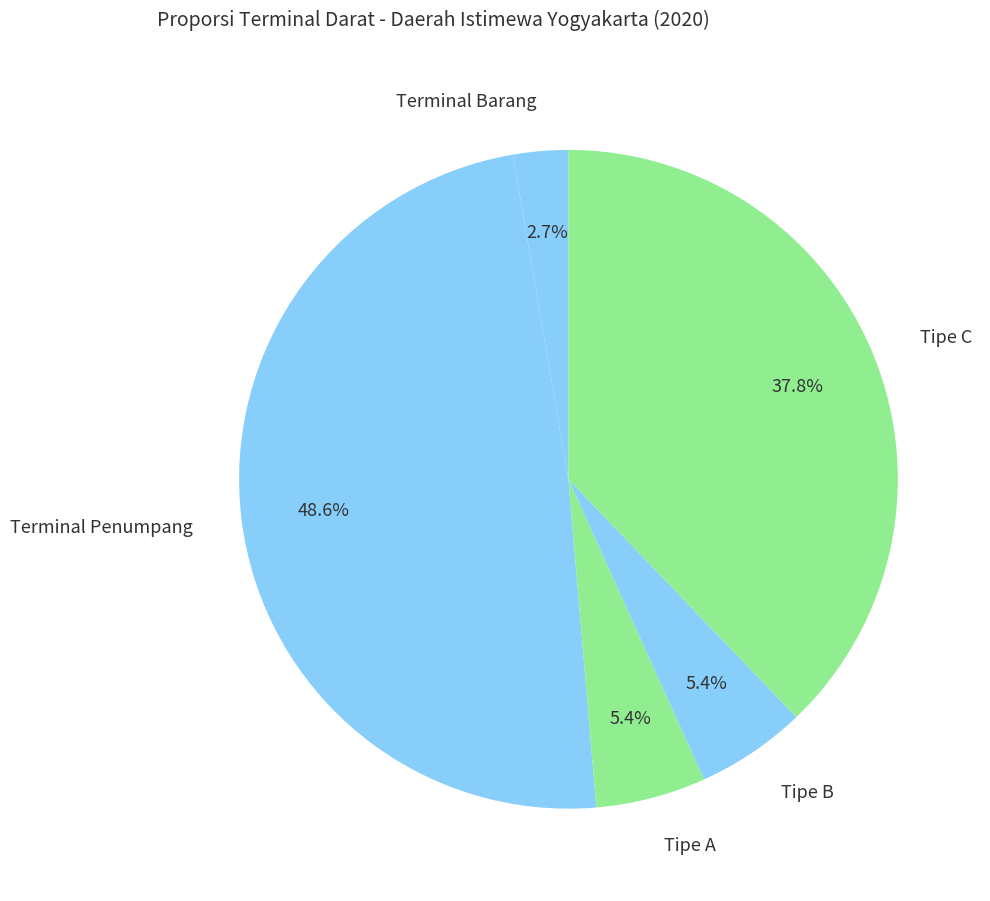

To the nearest percent, what is the combined percentage of Tipe A and Terminal Barang?

8%